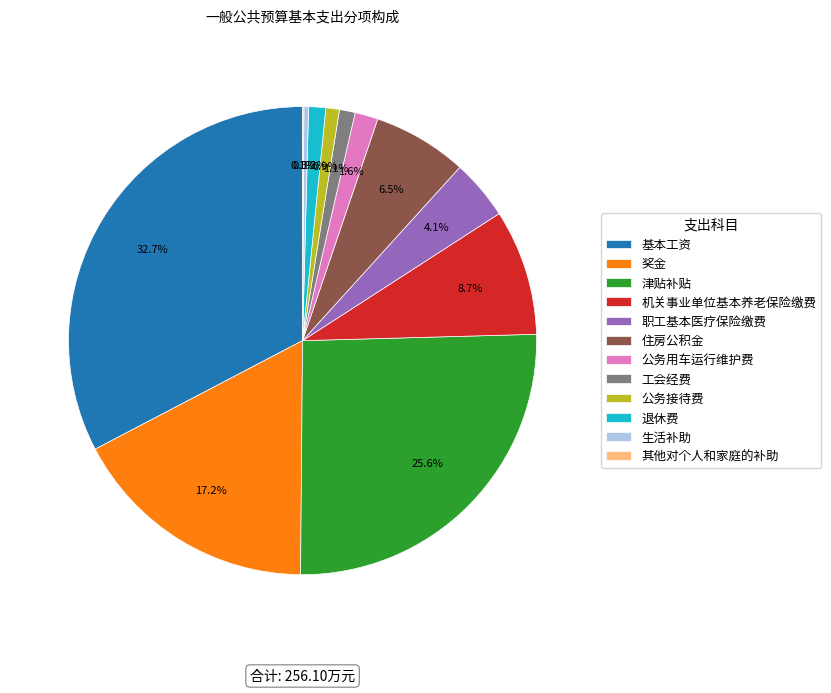

True or false: 公务用车运行维护费 accounts for 2% of the total.

True